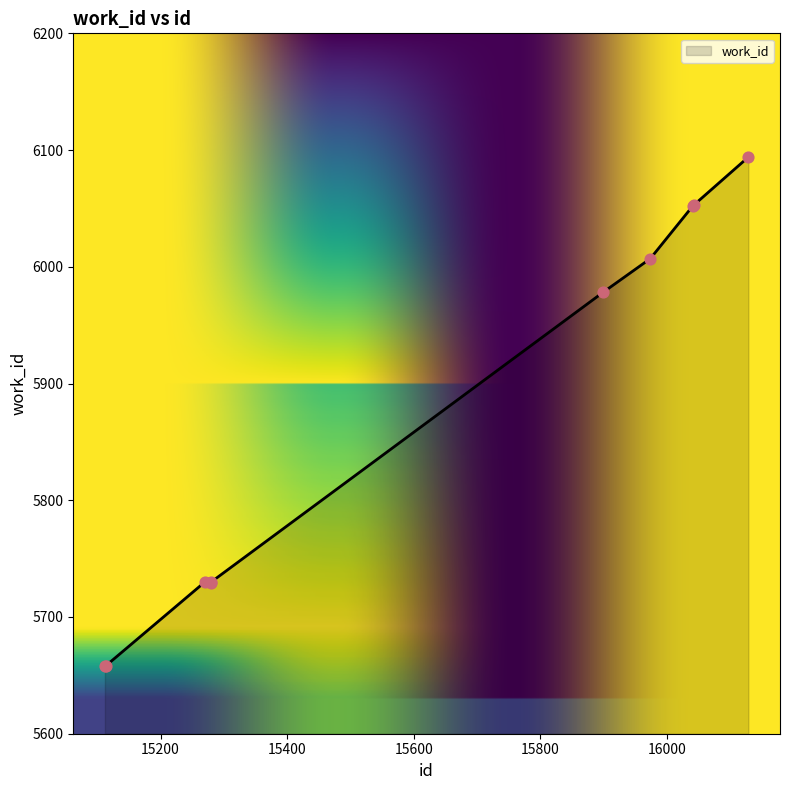

What is the maximum value shown in the chart?

6094